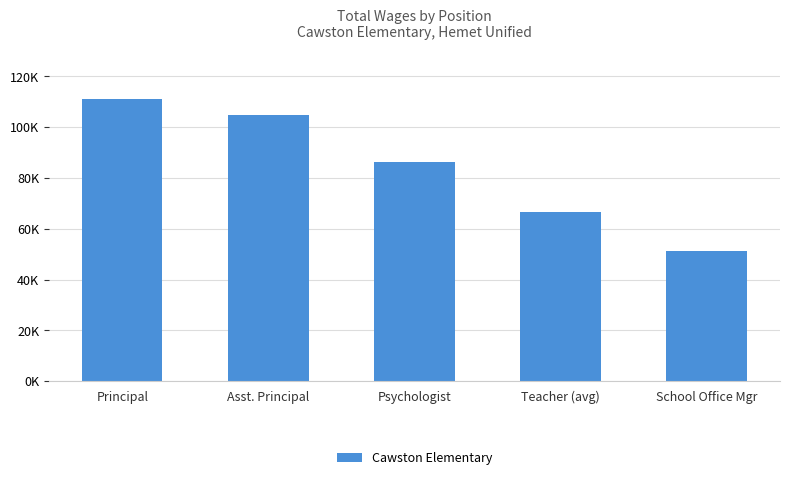

Reading right to left, list all the values displayed in this chart.

School Office Mgr=51292.0	Teacher (avg)=66451.1	Psychologist=86094.0	Asst. Principal=104857.0	Principal=111151.0